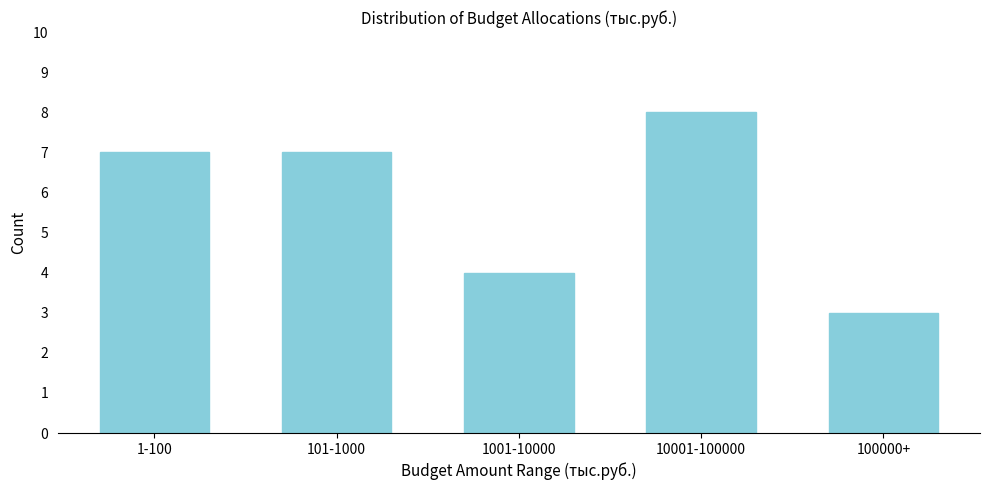

Reading left to right, transcribe all the data shown in this chart.

1-100=7	101-1000=7	1001-10000=4	10001-100000=8	100000+=3